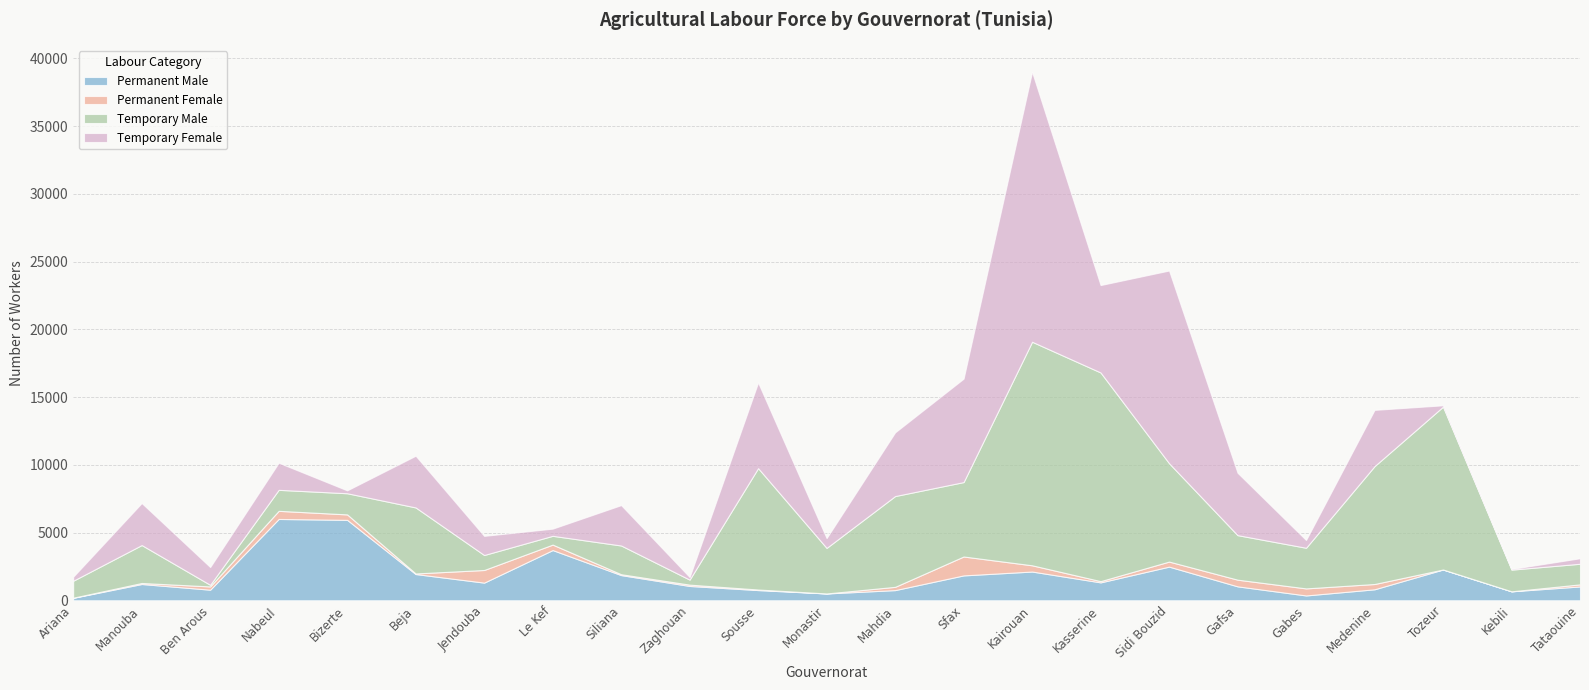

What is the sum of all Permanent Male values?

39854